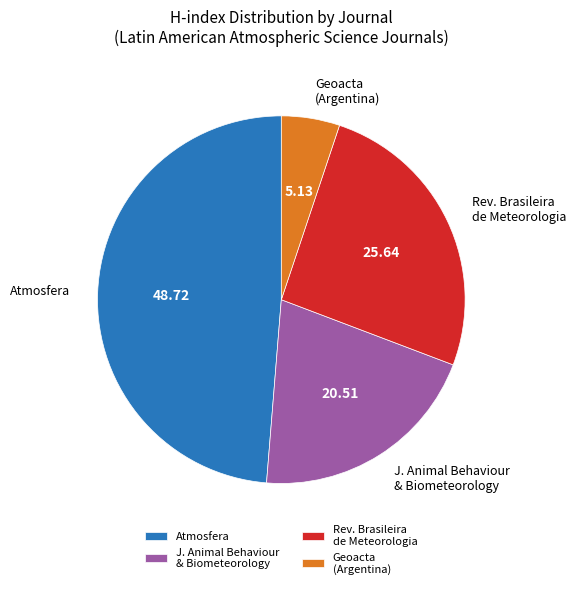

Rank the categories by value from lowest to highest.

Geoacta (Argentina), J. Animal Behaviour & Biometeorology, Rev. Brasileira de Meteorologia, Atmosfera